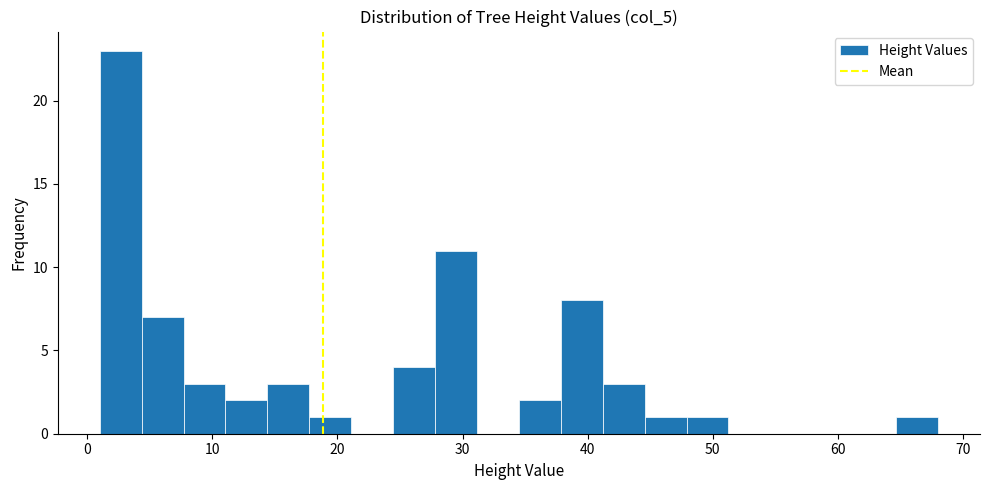

Around what value on the x-axis is the tallest bar? Give the approximate position of its centre, as read against the axis.

3